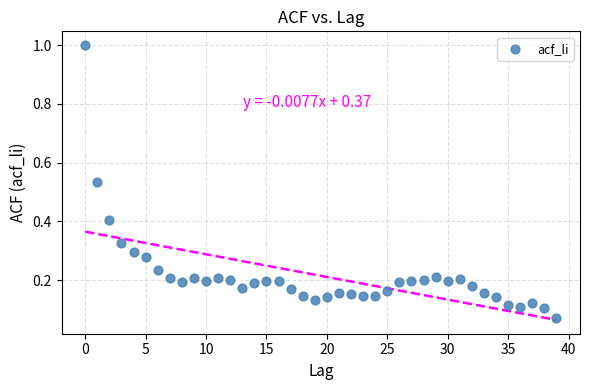

What is the range of Y values (max minus min)?

0.9